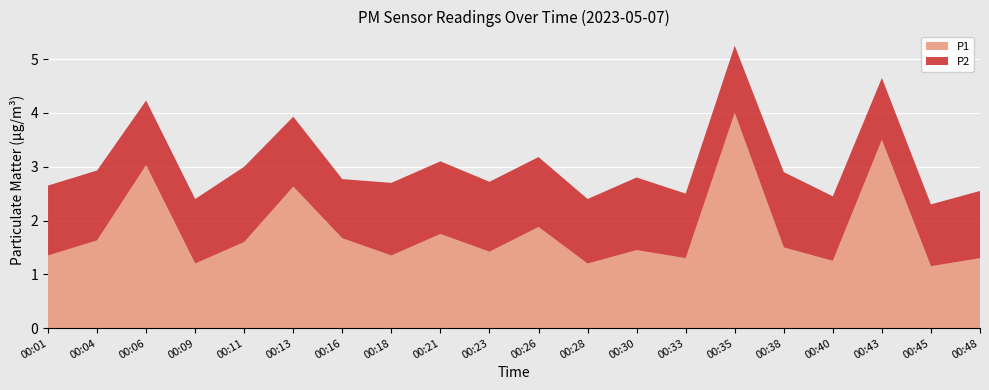

Reading left to right, transcribe all the data shown in this chart.

P1: 1.4	1.6	3.0	1.2	1.6	2.6	1.7	1.4	1.8	1.4	1.9	1.2	1.4	1.3	4.0	1.5	1.2	3.5	1.1	1.3
P2: 1.3	1.3	1.2	1.2	1.4	1.3	1.1	1.4	1.4	1.3	1.3	1.2	1.4	1.2	1.2	1.4	1.2	1.1	1.1	1.2